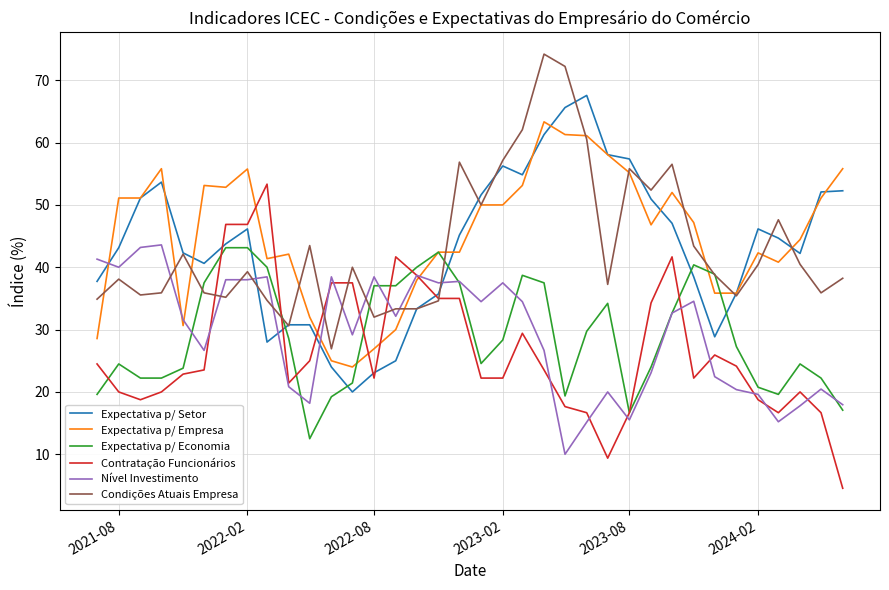

What is the smallest value displayed?

4.5